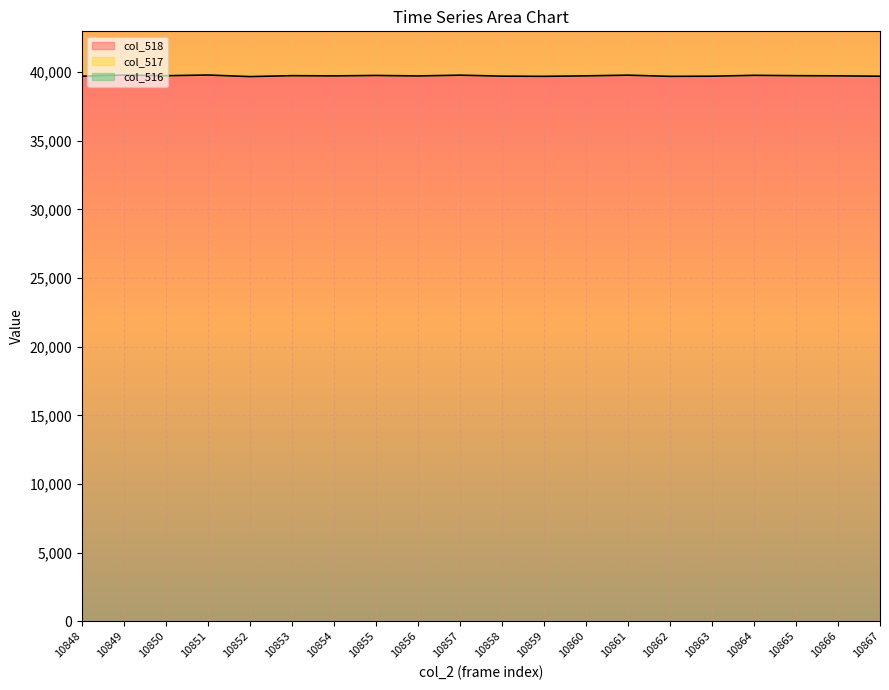

How many data points in col_517 are above 24281?

9